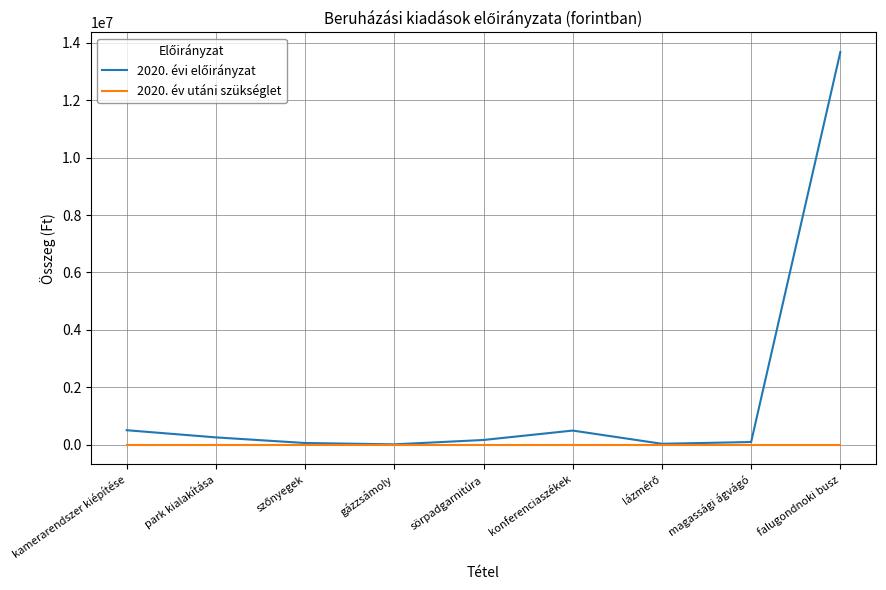

At which category is the sum across all series the highest?

falugondnoki busz